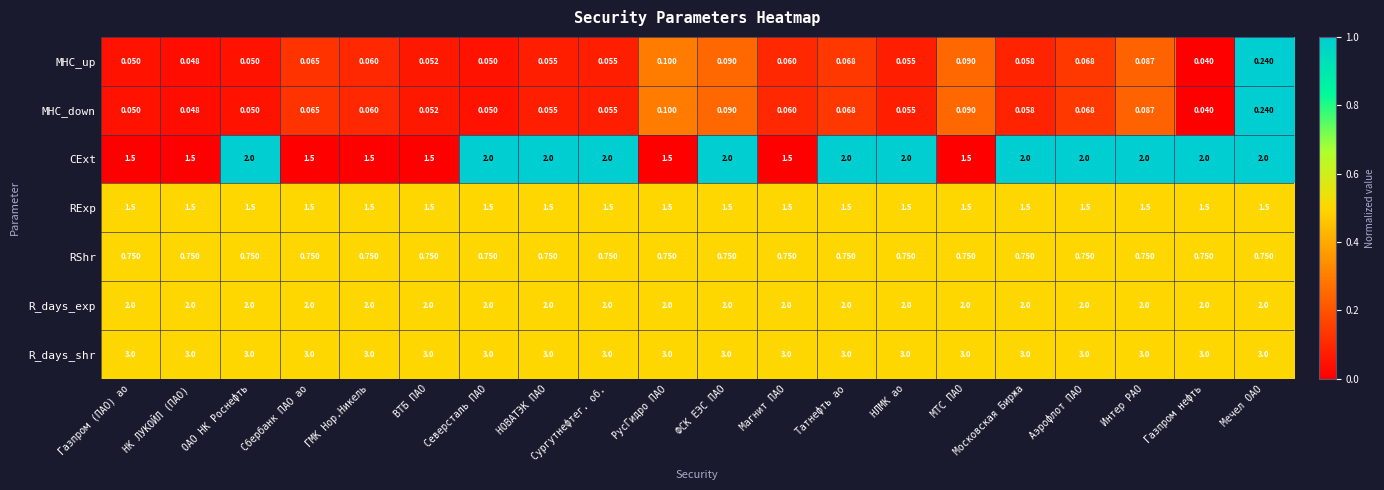

Which series changed the most between Сургутнефтег. об. and МТС ПАО?

CExt